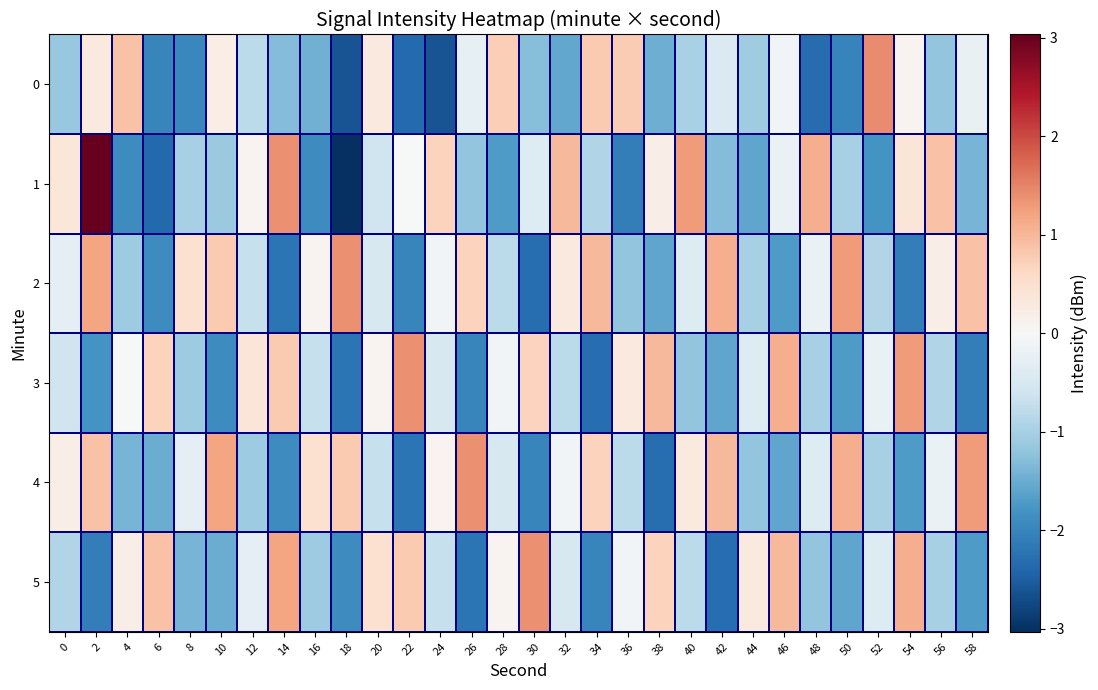

What is the minimum value shown in the chart?

-3.0